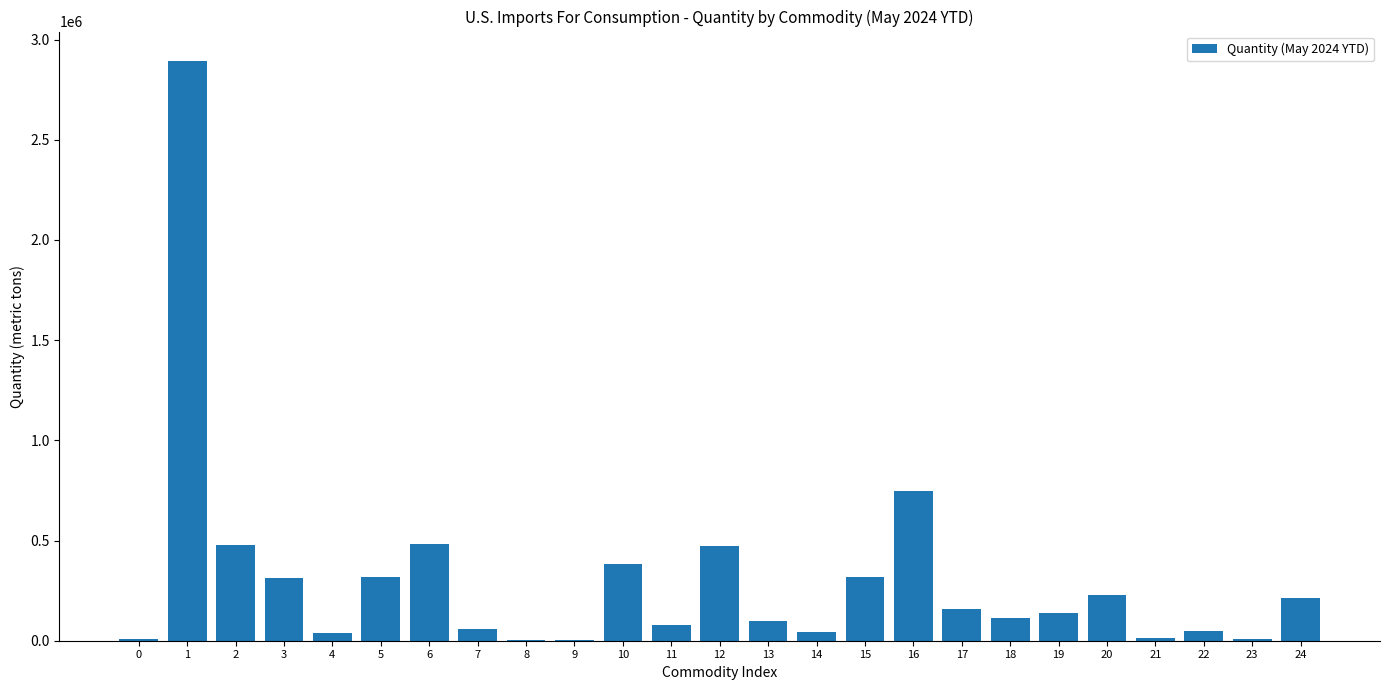

What is the sum of all values?

7674635